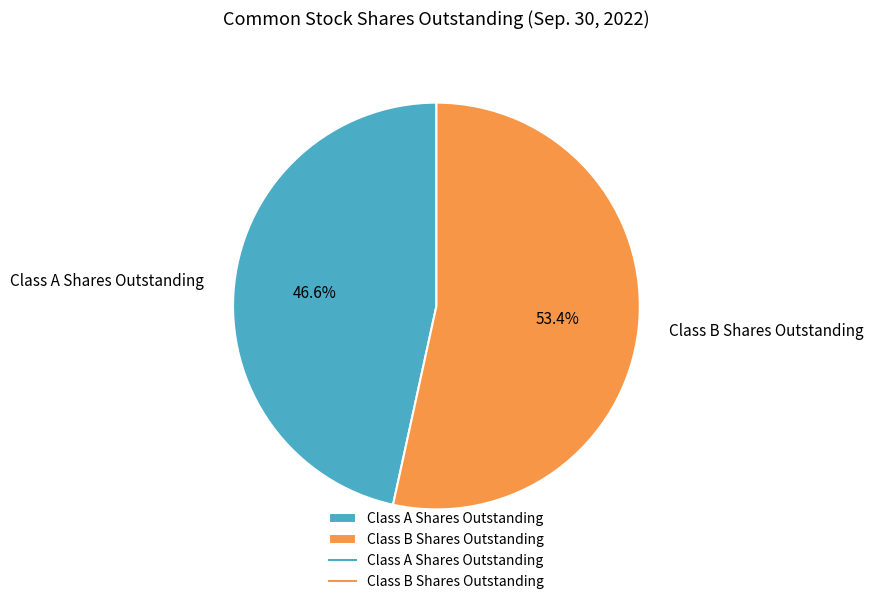

What is the majority slice?

Class B Shares Outstanding